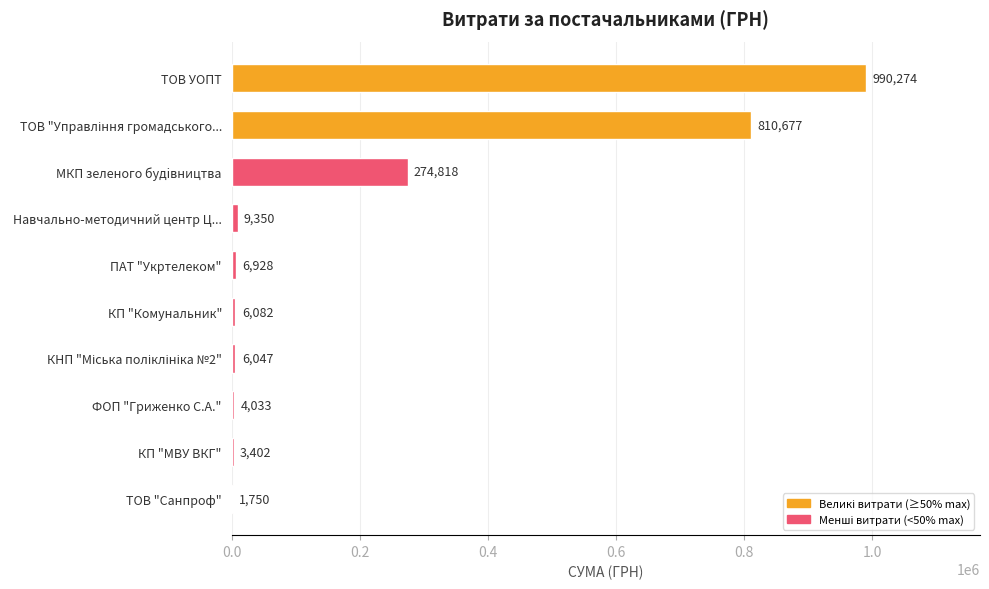

What is the maximum value shown in the chart?

990274.1